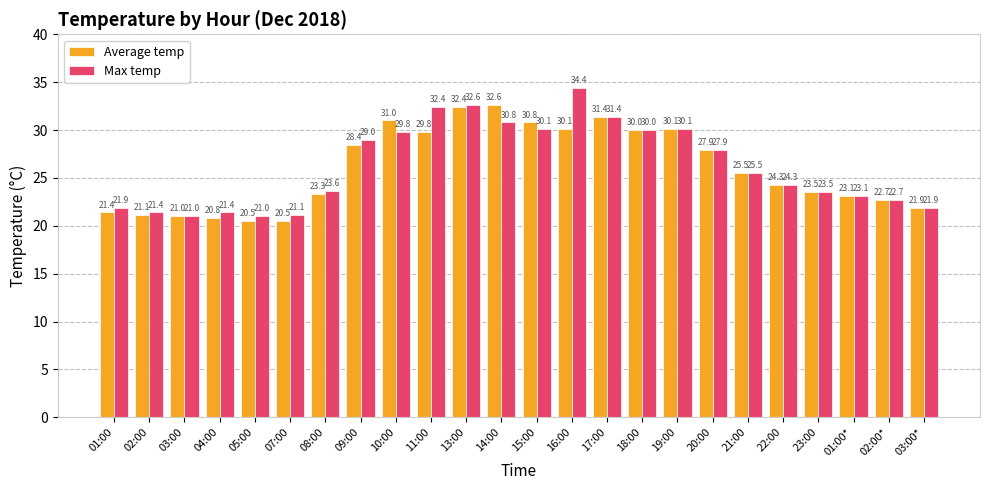

What is the sum of all Max temp values?

630.9